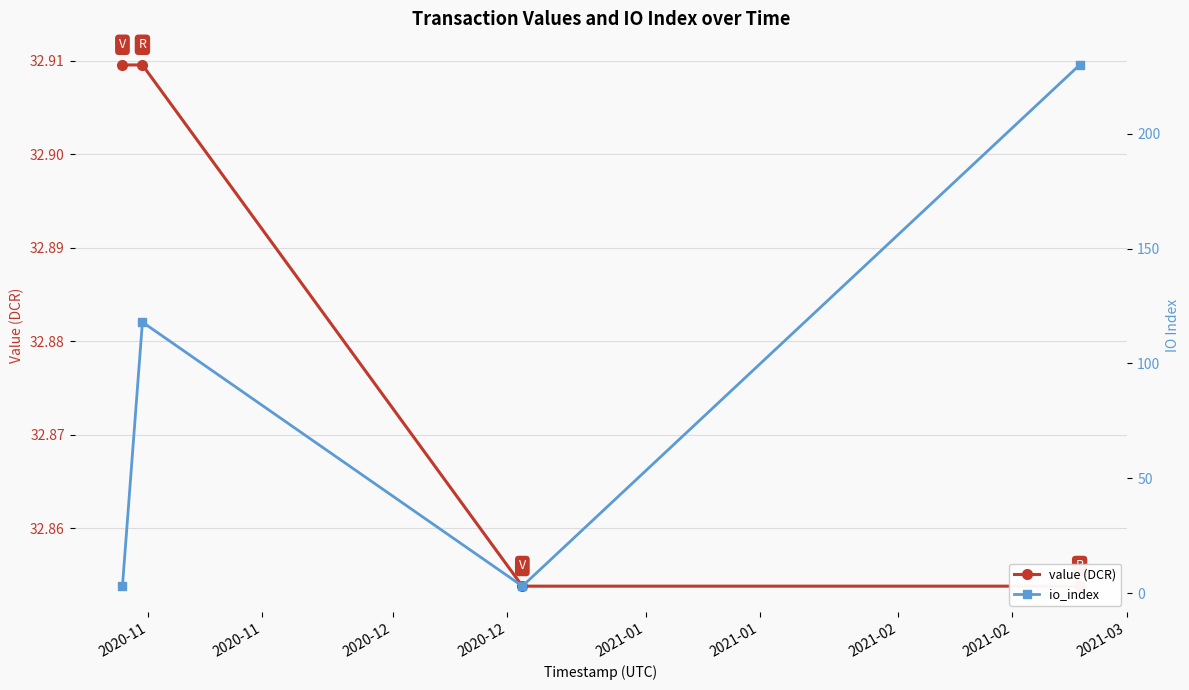

Which series has the largest range (max minus min)?

io_index